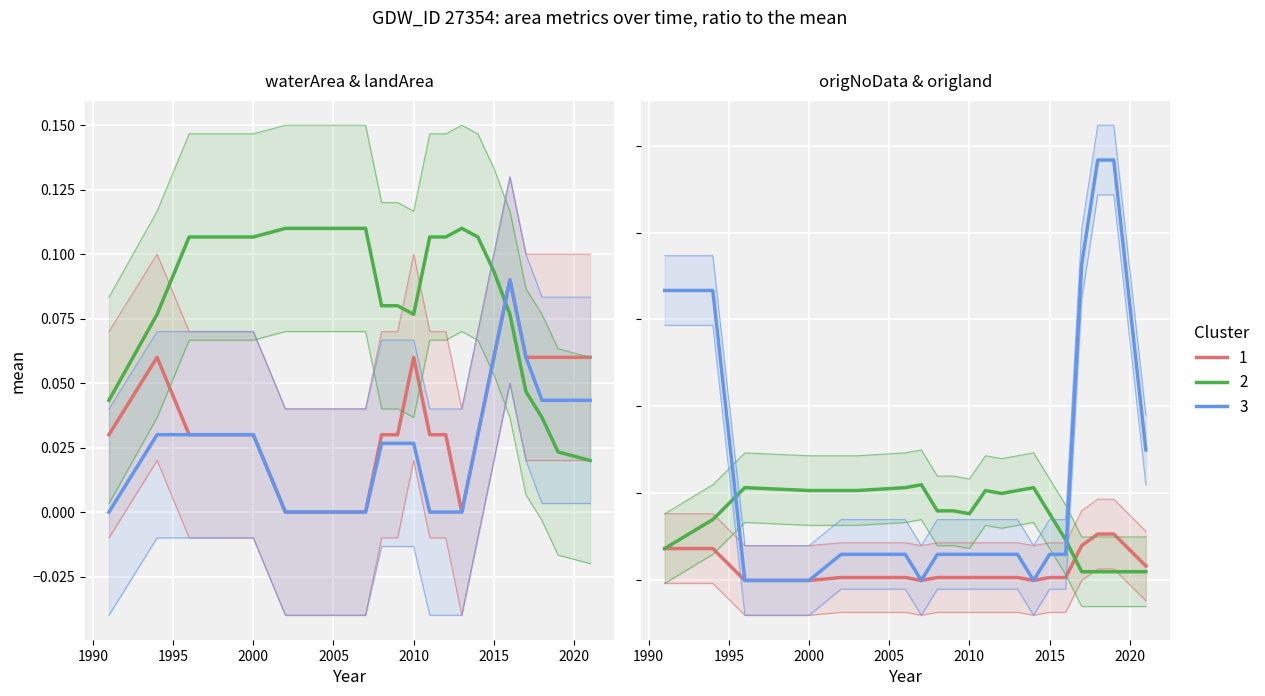

Rank the categories by landArea value from highest to lowest.

1, 3, 4, 5, 6, 7, 8, 10, 12, 13, 14, 2, 11, 15, 16, 17, 19, 0, 9, 20, 18